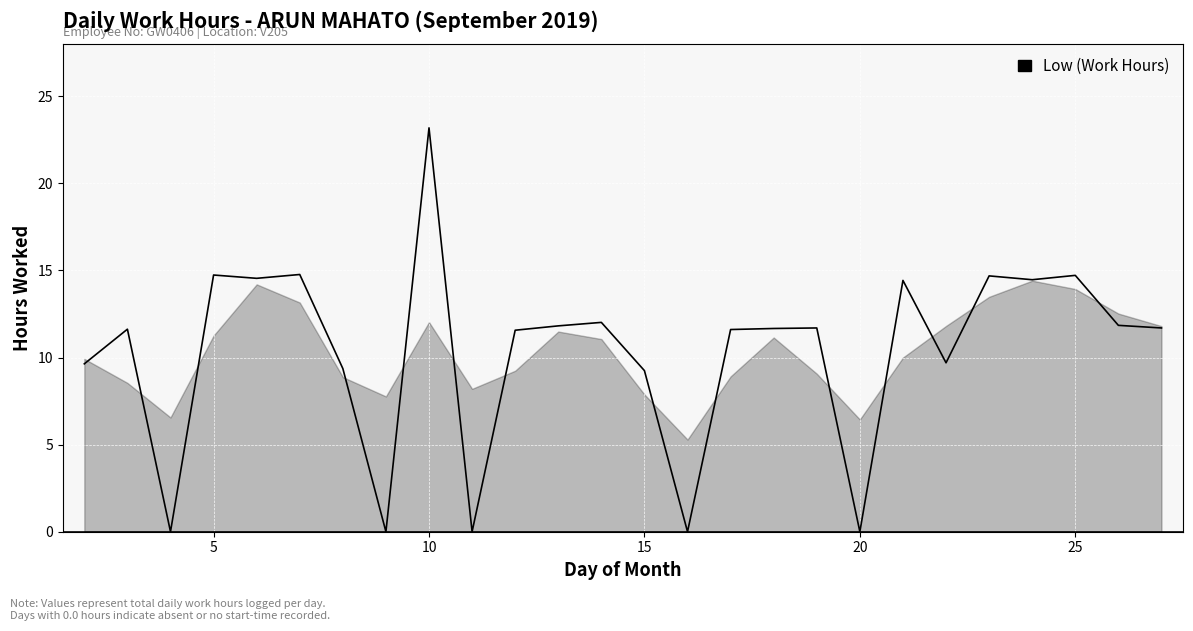

Count the number of values greater than 11.

17